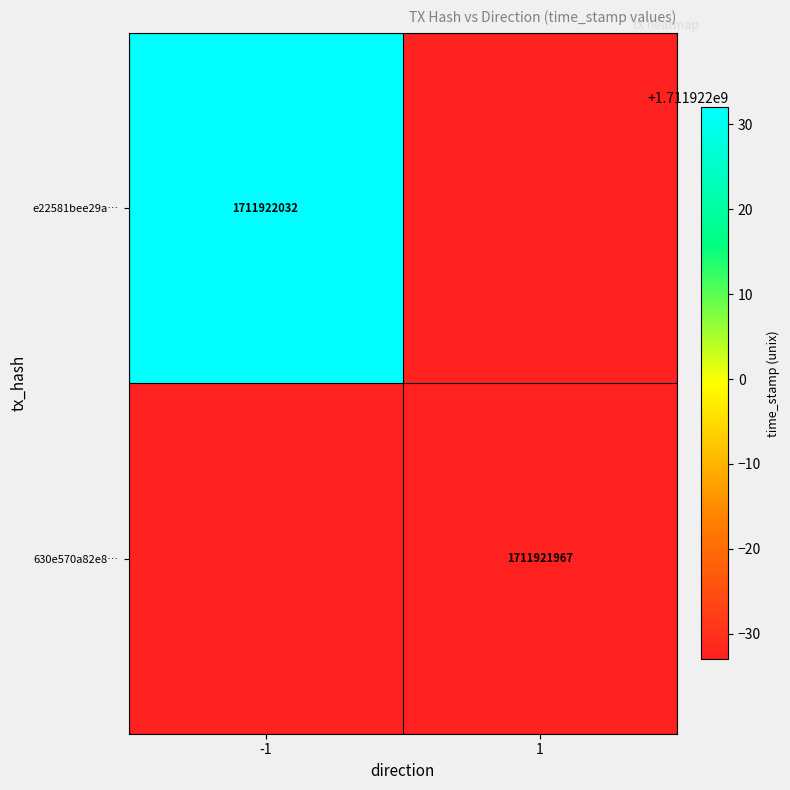

Between time_stamp and direction, which is larger?

time_stamp